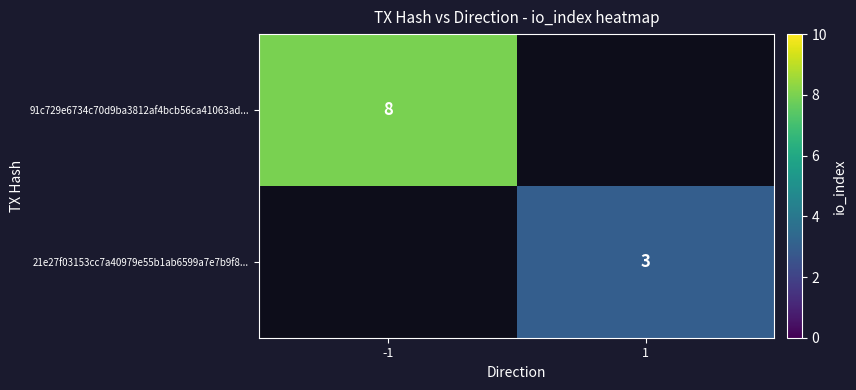

True or false: 91c729e6734c70d9ba3812af4bcb56ca41063ad... has a value of 8 at -1.

True